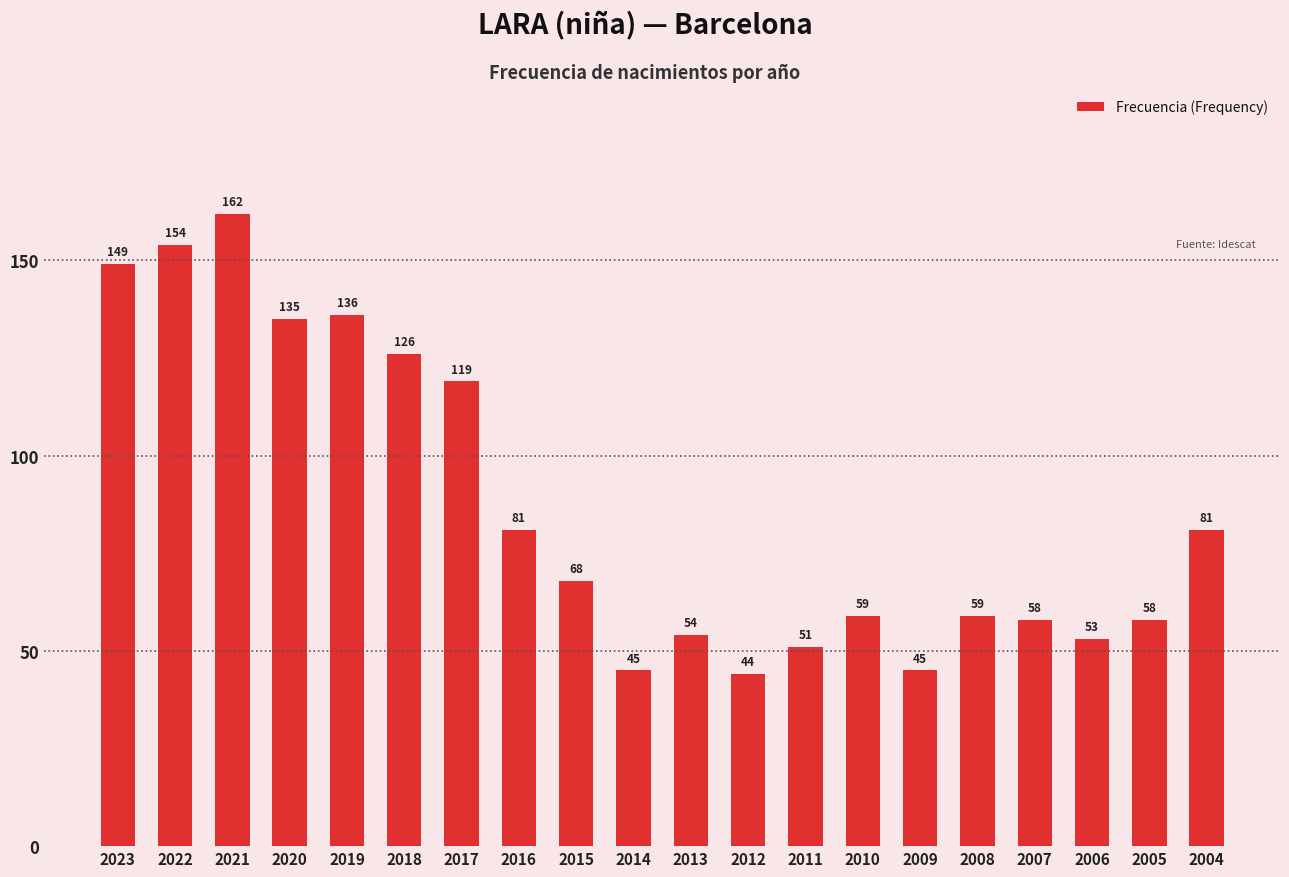

What is the sum of the values at 2005 and 2020?

193